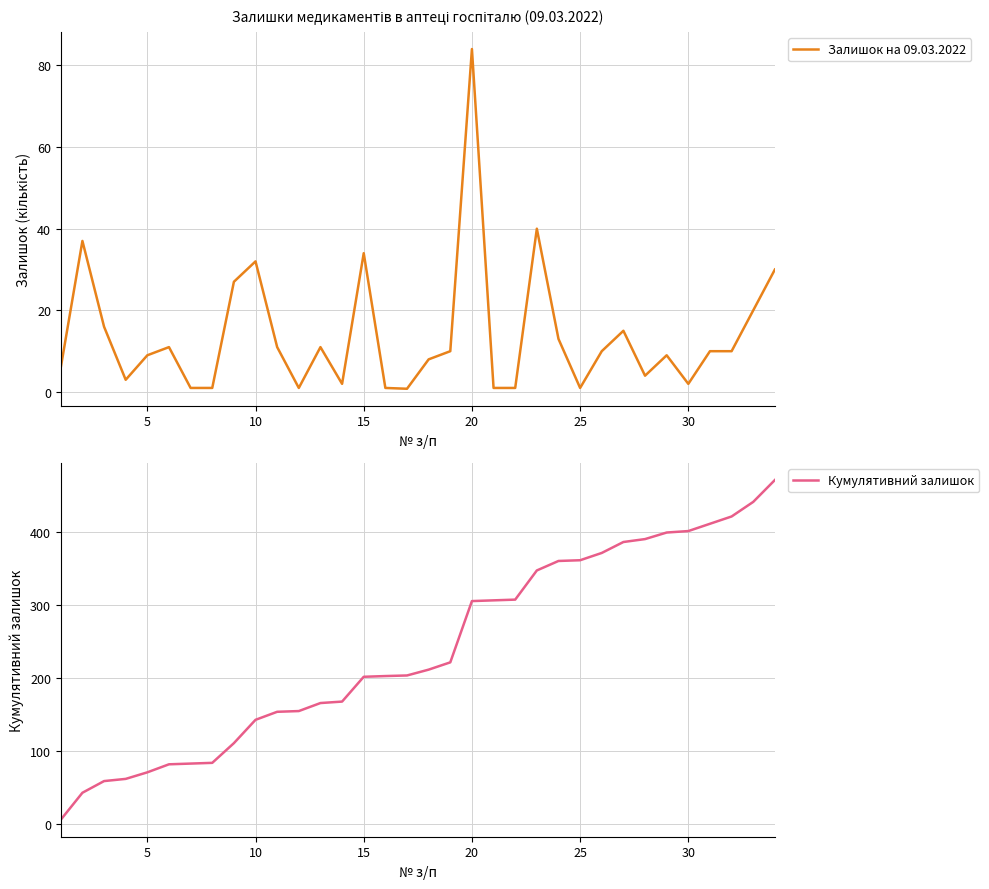

What is the maximum value for Кумулятивний залишок?

471.8